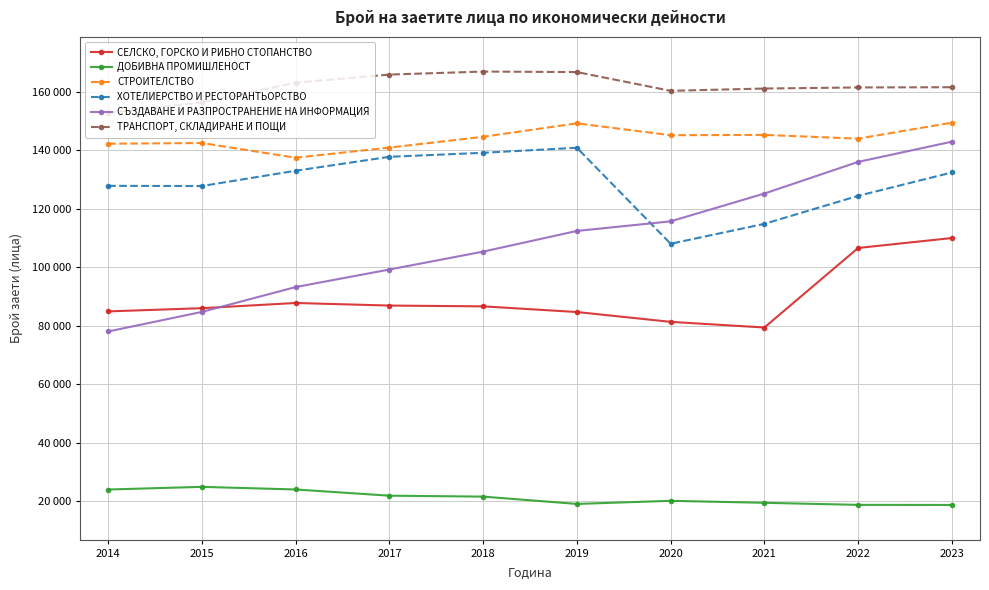

What is the value of the ХОТЕЛИЕРСТВО И РЕСТОРАНТЬОРСТВО point at the 4th from the left?

137778